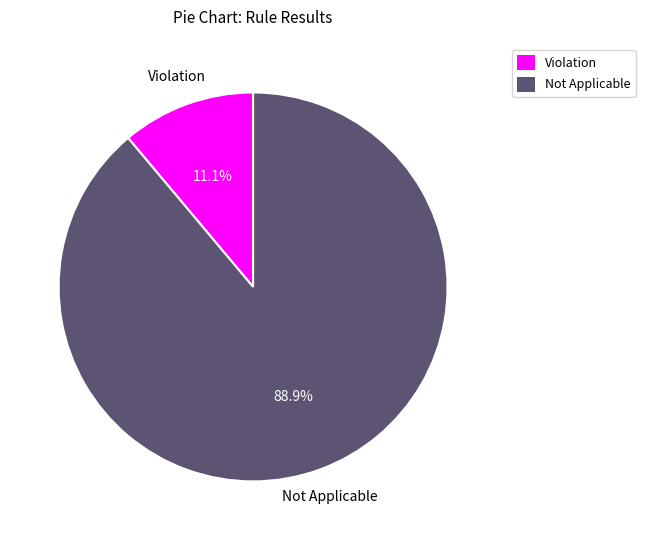

Which slice represents more than half of the pie?

Not Applicable